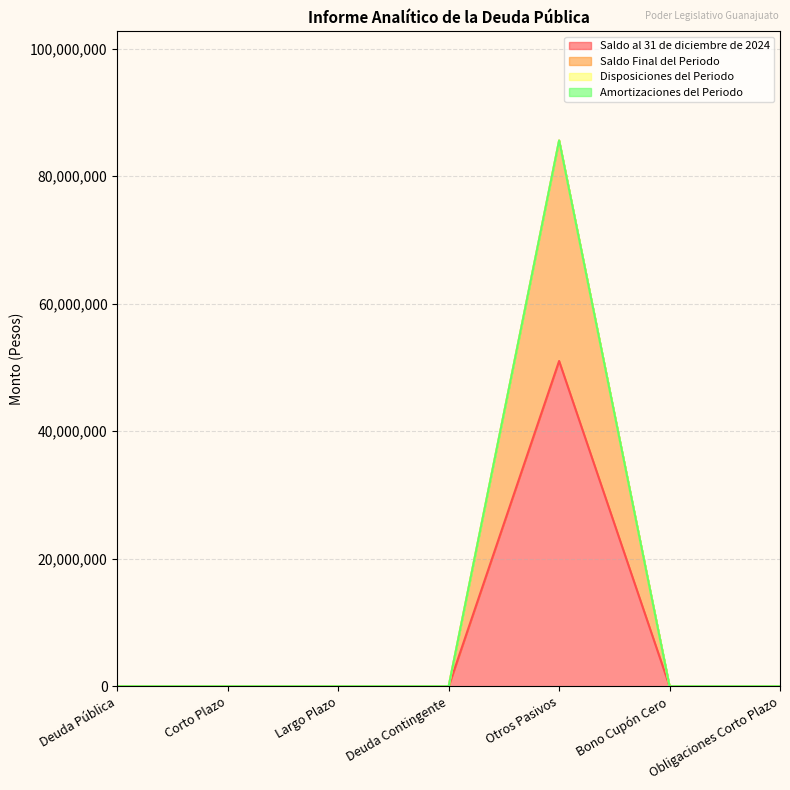

At how many categories does at least one series exceed 75370853?

1